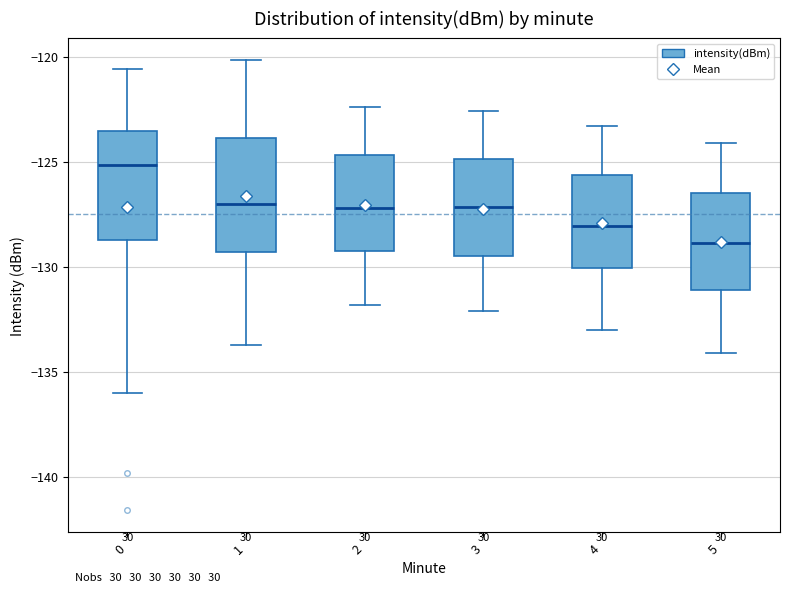

Reading left to right, read every box against the y-axis: the position of its median line, the range the box covers, and the ends of its whiskers. The values are not printed on the chart, so give them approximately, as read against the axis.

0: median -125.0, box -128.5 to -123.5, whiskers -136.0 to -120.5
1: median -127.0, box -129.5 to -124.0, whiskers -133.5 to -120.0
2: median -127.0, box -129.0 to -124.5, whiskers -132.0 to -122.5
3: median -127.0, box -129.5 to -125.0, whiskers -132.0 to -122.5
4: median -128.0, box -130.0 to -125.5, whiskers -133.0 to -123.5
5: median -129.0, box -131.0 to -126.5, whiskers -134.0 to -124.0